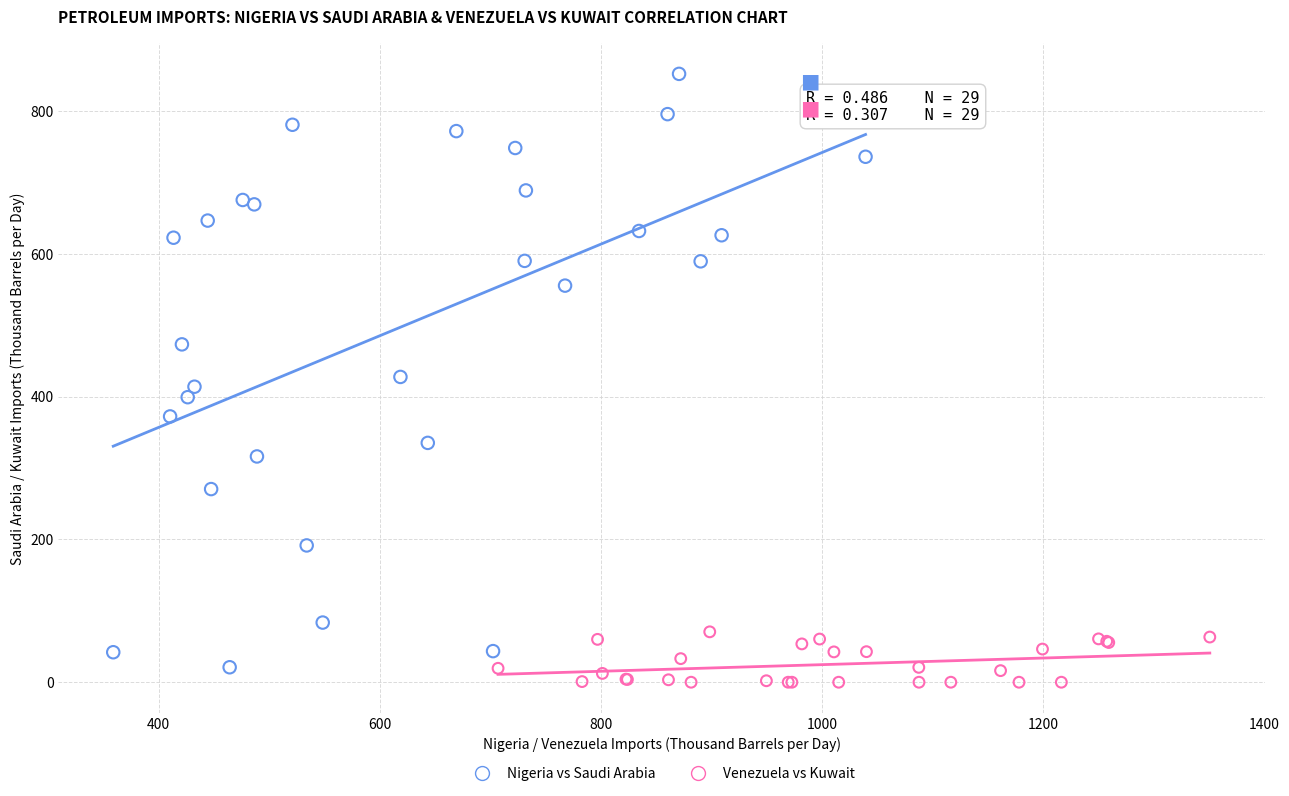

Which series reaches the maximum Y coordinate?

Nigeria vs Saudi Arabia